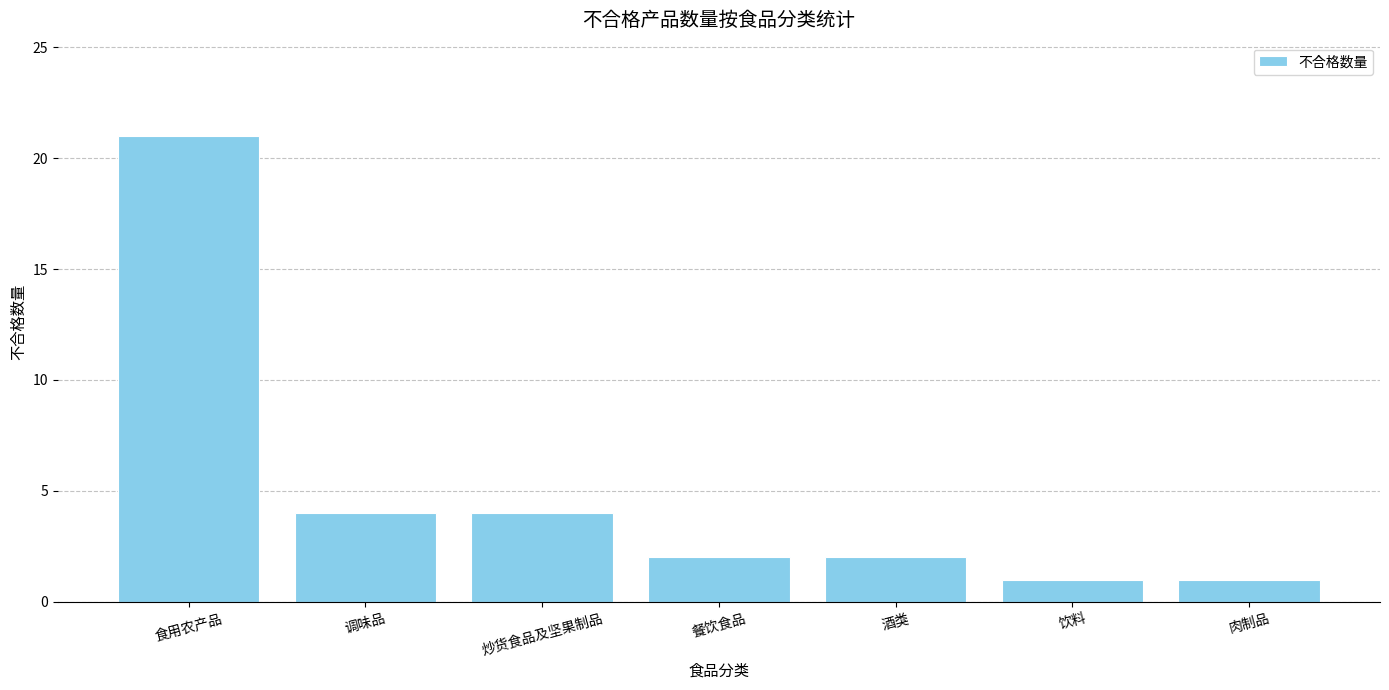

What is the ratio of the value at 食用农产品 to the value at 饮料?

21.0